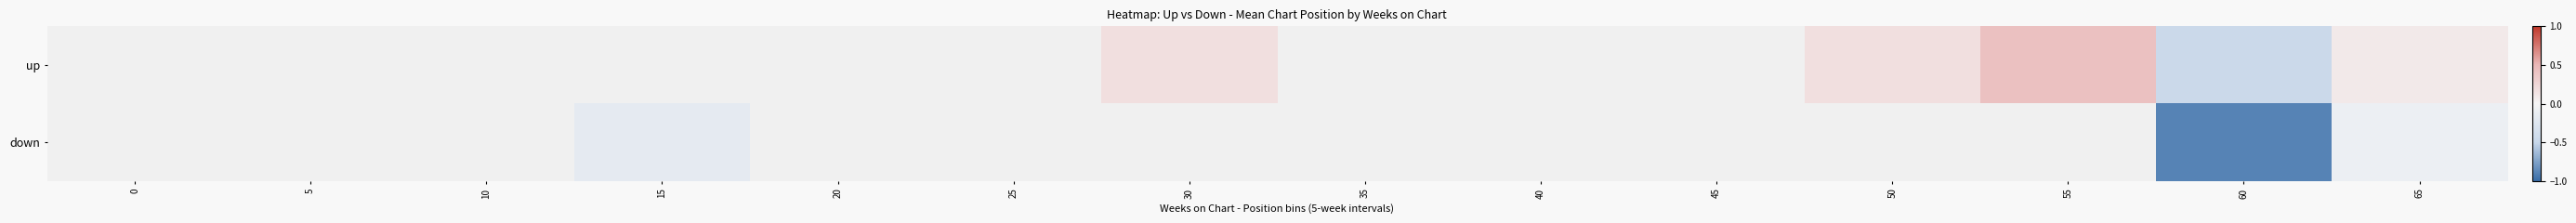

Which has a higher value, 40 or 10?

10